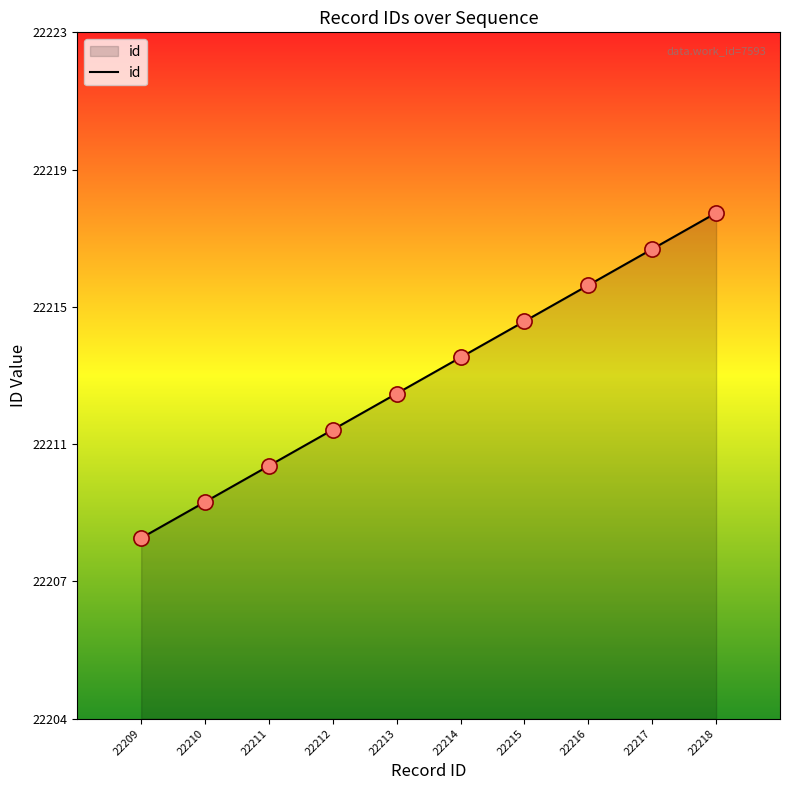

Which has a higher value, 22211 or 22212?

22212